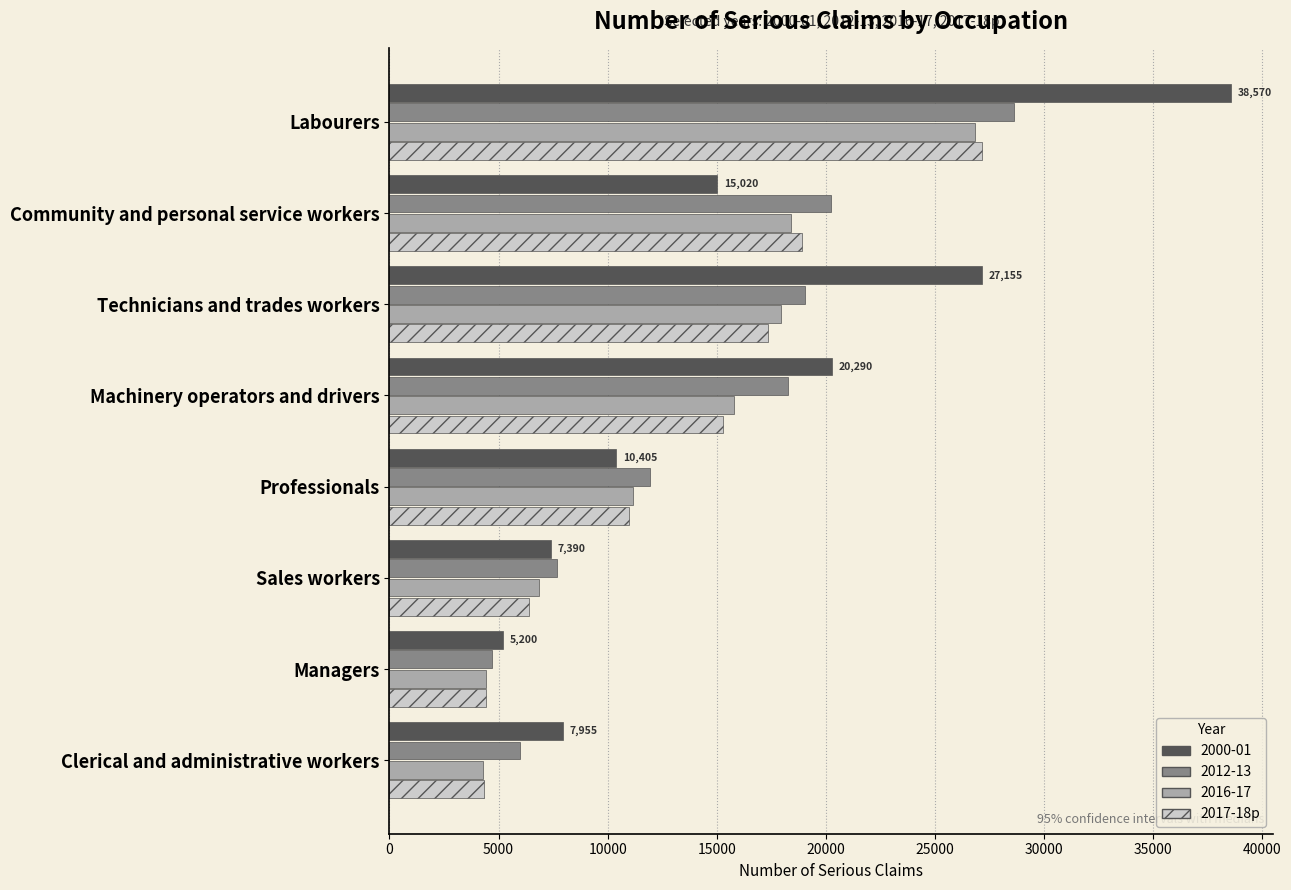

How many data points does each series have?

8